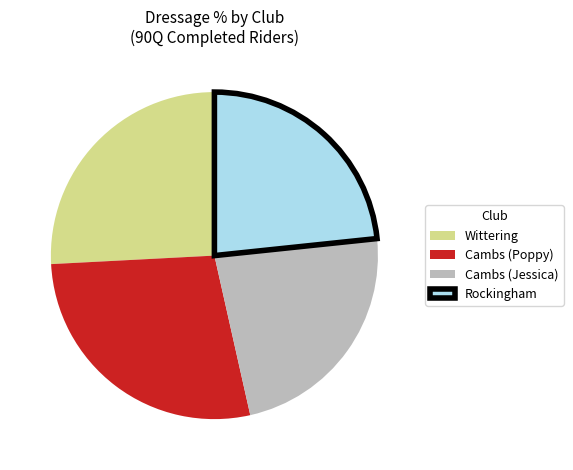

What is the largest slice in the pie chart?

Cambs (Poppy)